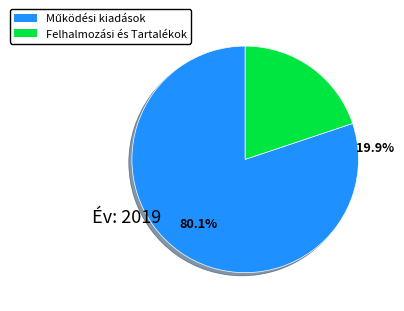

The Tartalékok slice represents 10% of the pie. True or false?

False